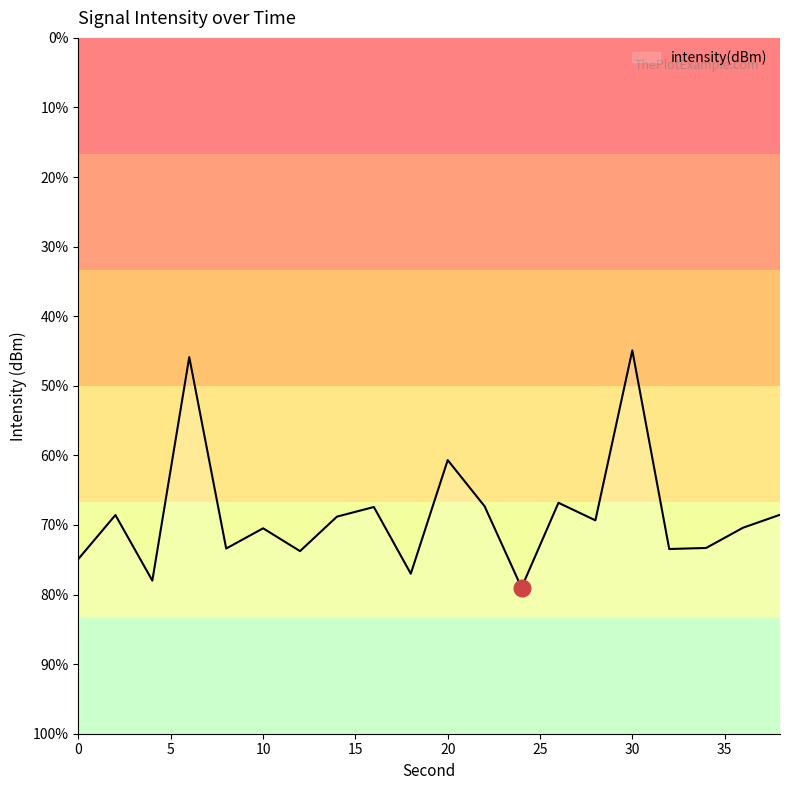

Does the chart have visible grid lines?

No